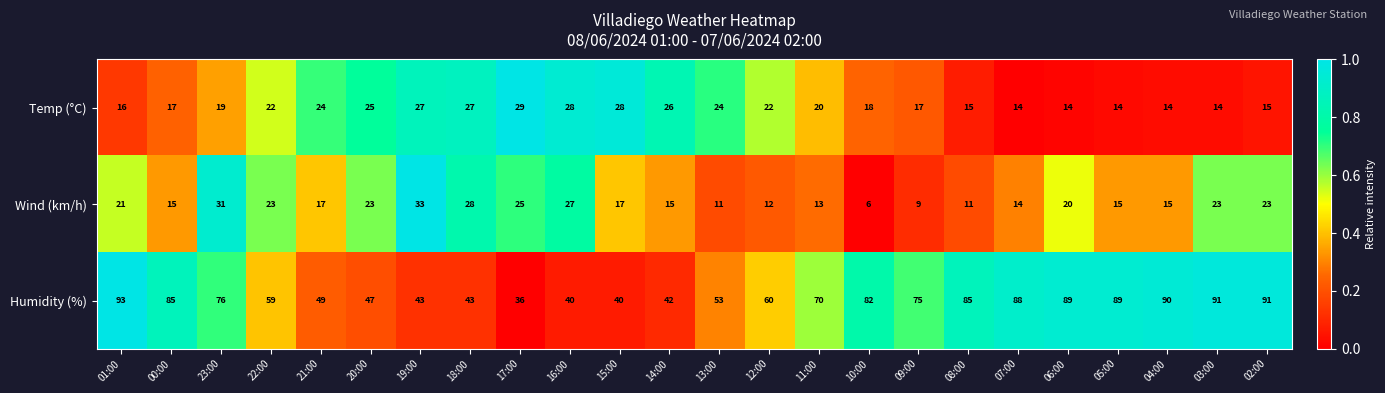

Is it true that Temp (°C) equals 9 at 04:00?

False